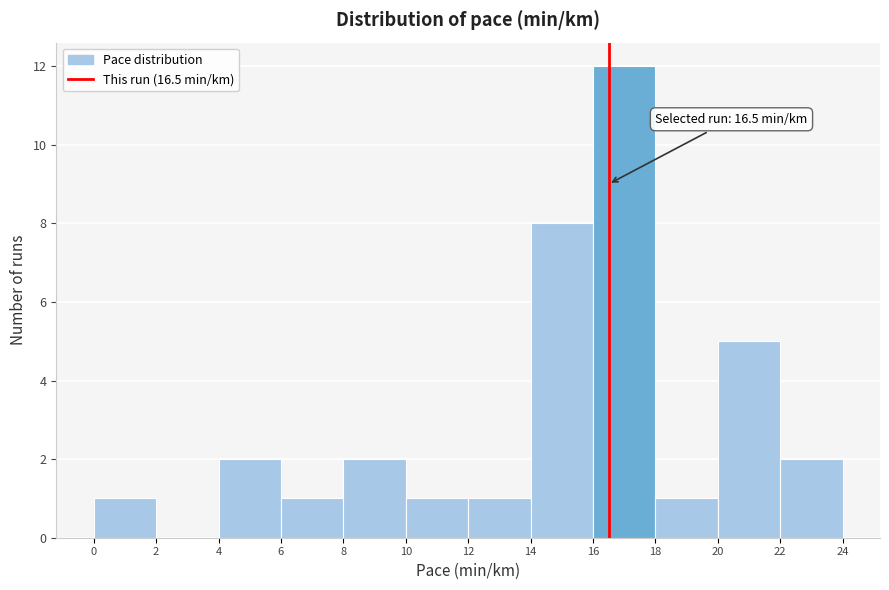

Over which range of the x-axis is the bar tallest?

16 to 18